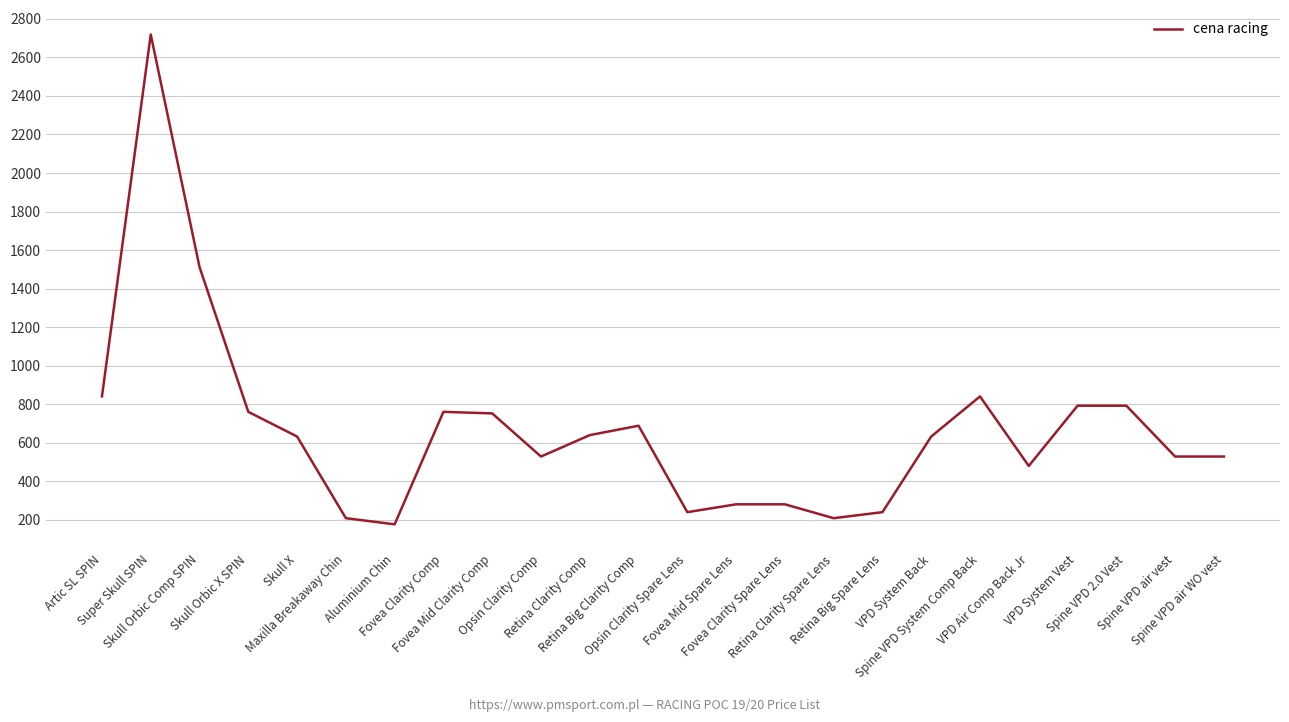

What is the greatest value displayed?

2719.2